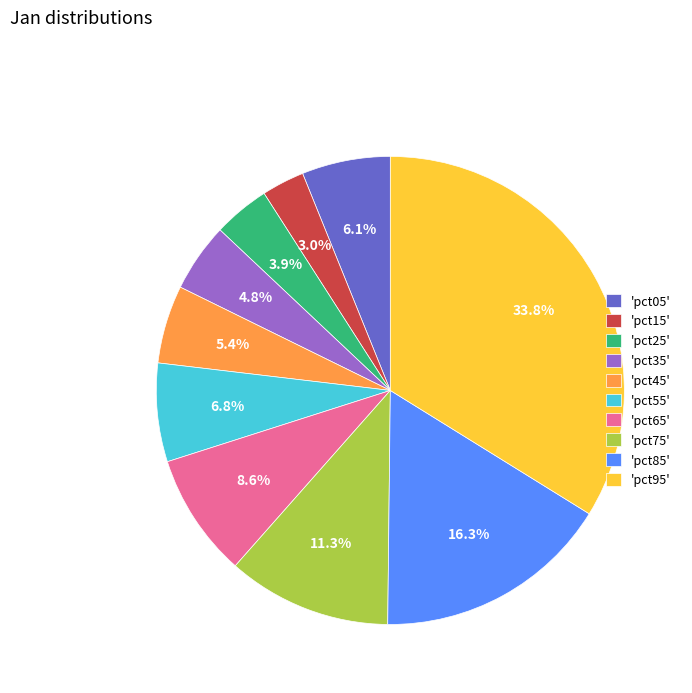

How many slices are in this pie chart?

10